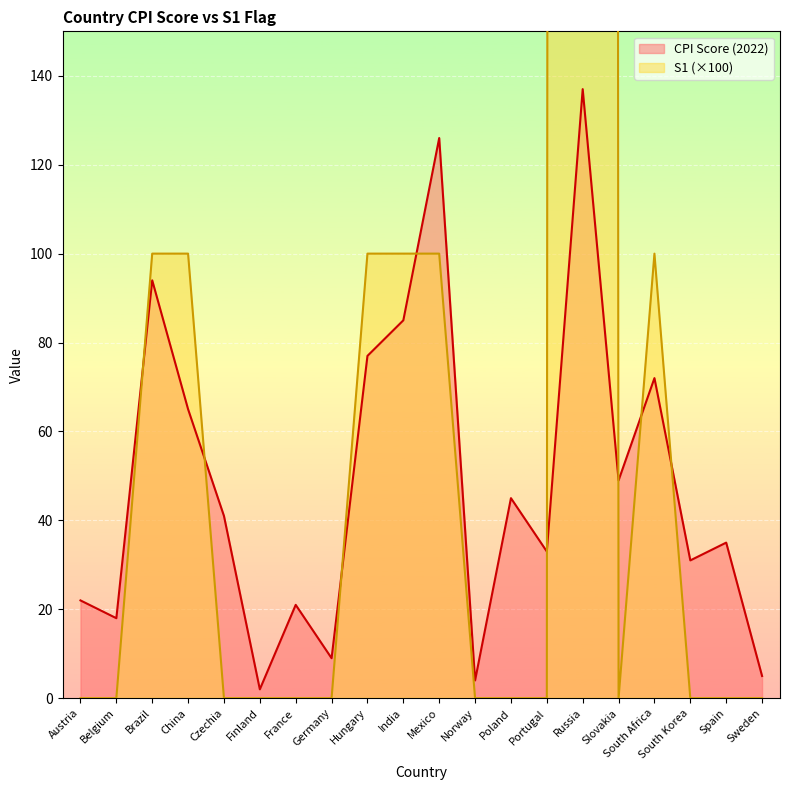

What is the sum of the CPI Score (2022) values at Slovakia and Spain?

84